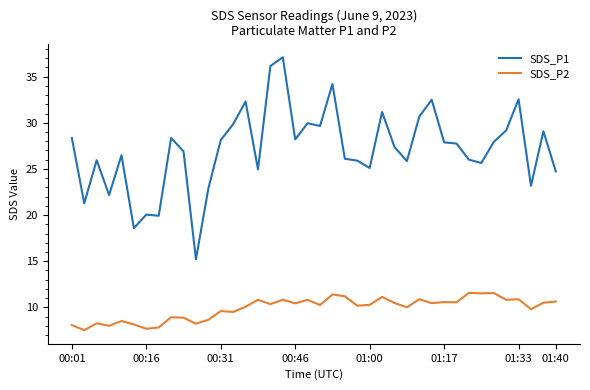

What are all the series names shown in the legend?

SDS_P1, SDS_P2